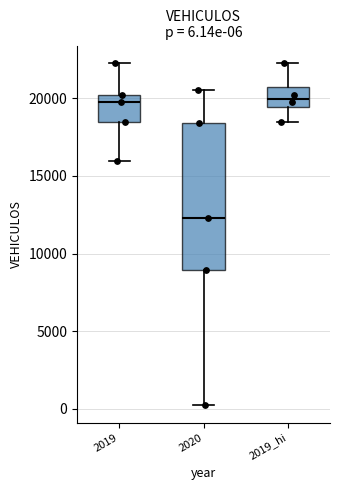

Comparing the boxes themselves (not the whiskers), which one is the tallest?

2020